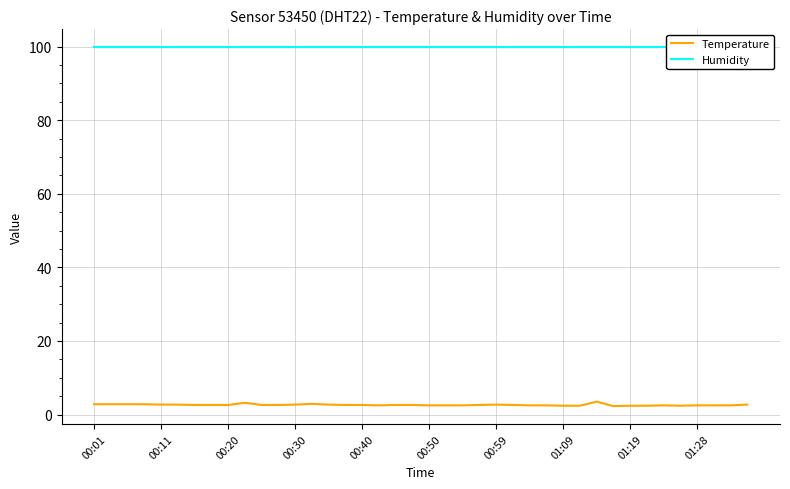

True or false: Temperature has a value of 2.7 at 00:30.

True